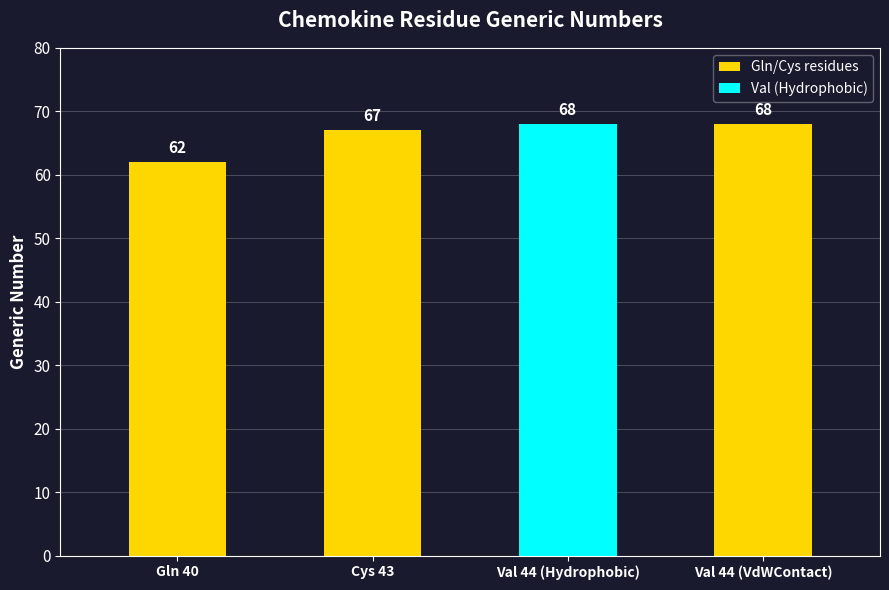

What is the label of the 3rd bar from the right?

Cys 43